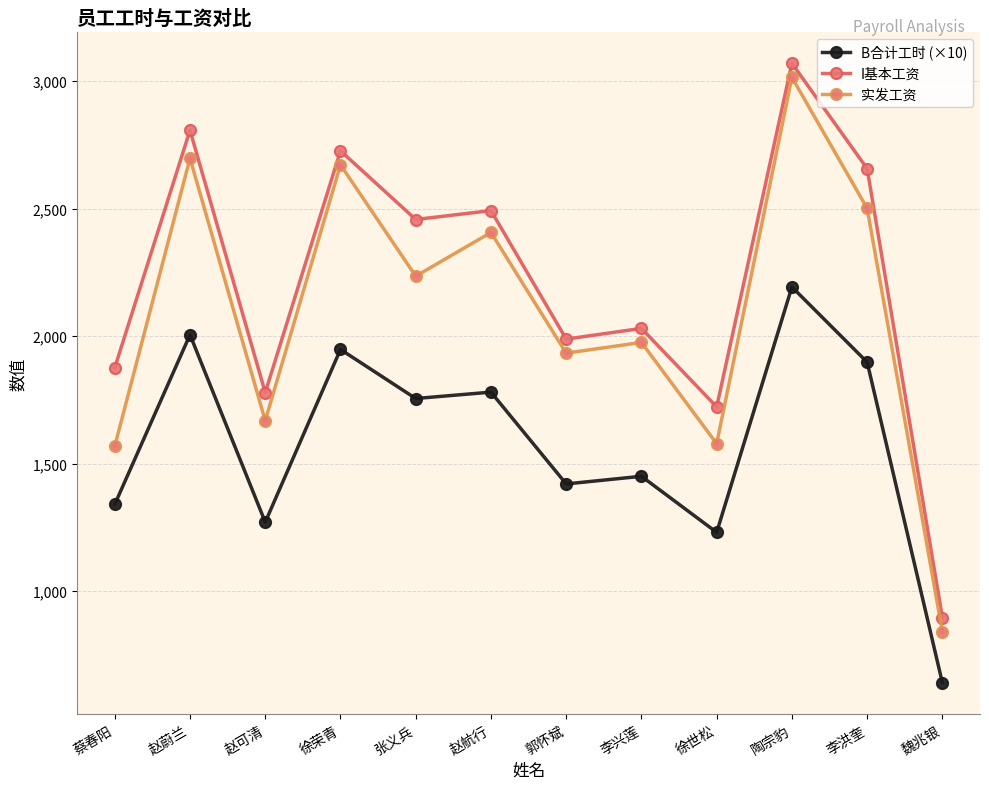

Which series has the largest total across all categories?

I基本工资